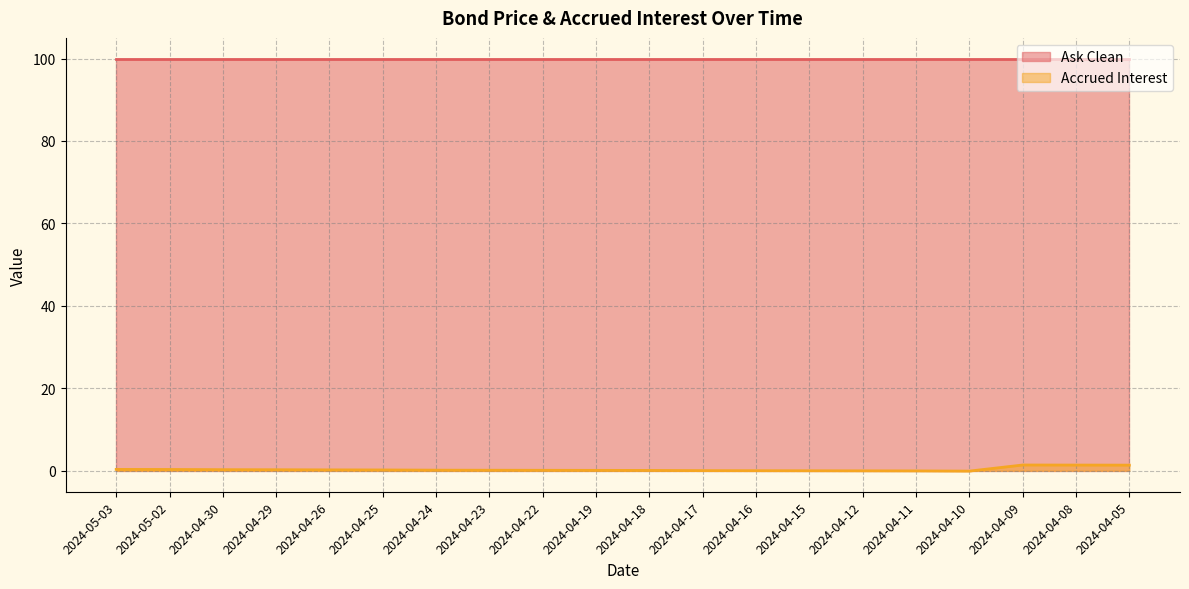

The Ask Clean series shows 100.0 at 2024-05-03. True or false?

True